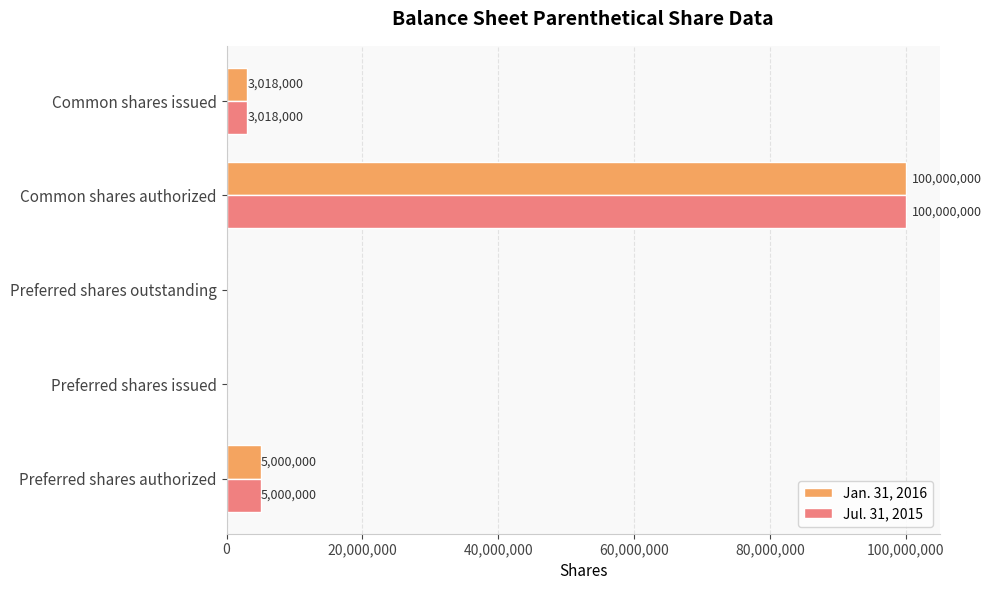

What is the maximum value shown in the chart?

100000000